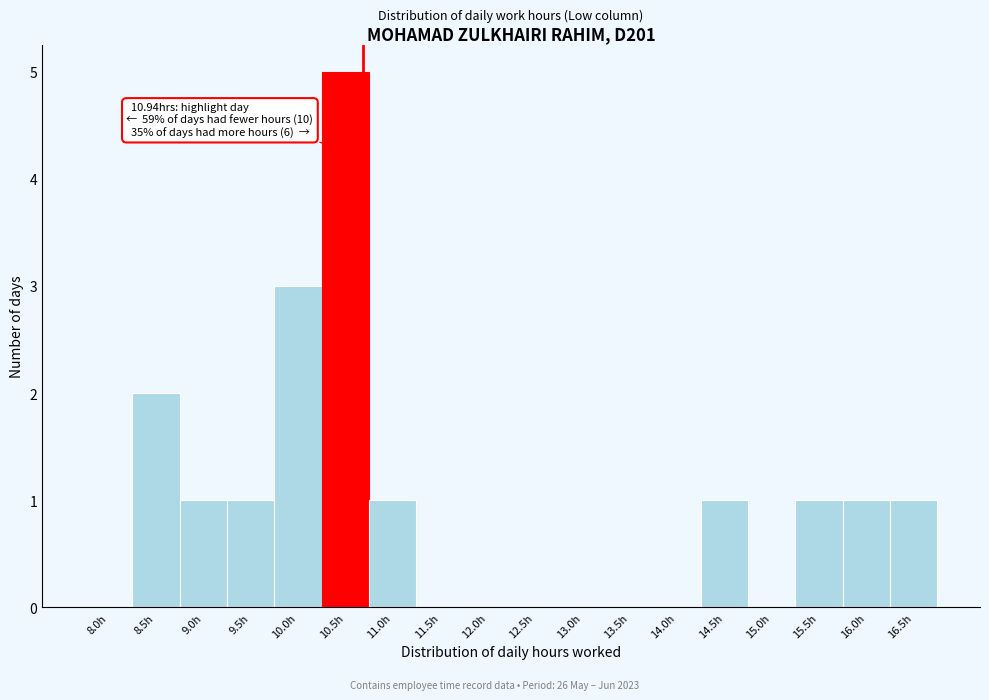

Reading left to right, extract all data points from this chart.

8.0h=0	8.5h=2	9.0h=1	9.5h=1	10.0h=3	10.5h=5	11.0h=1	11.5h=0	12.0h=0	12.5h=0	13.0h=0	13.5h=0	14.0h=0	14.5h=1	15.0h=0	15.5h=1	16.0h=1	16.5h=1